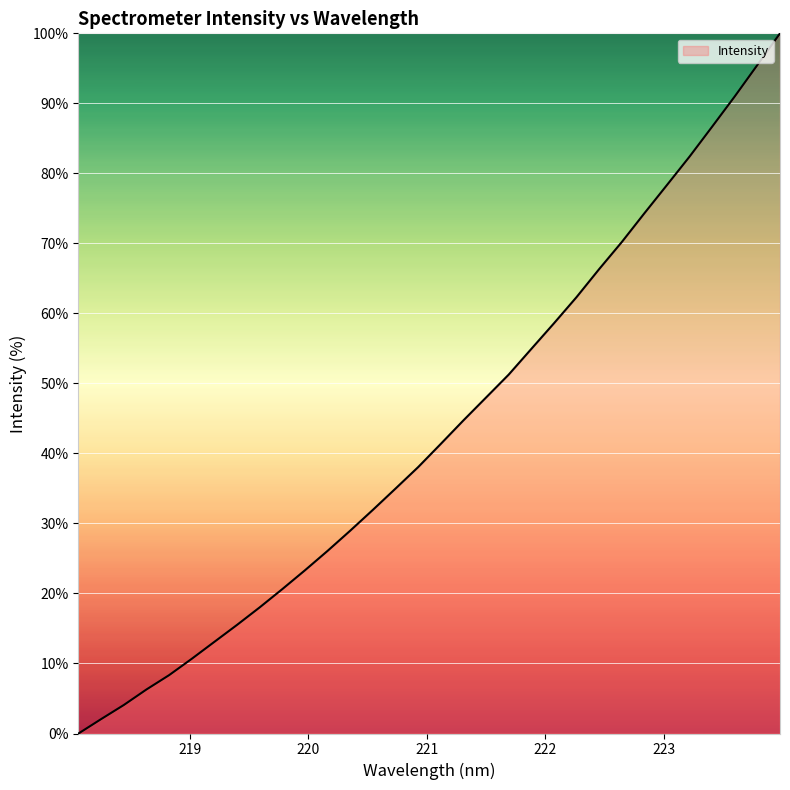

What is the difference between the maximum and minimum values?

100.0